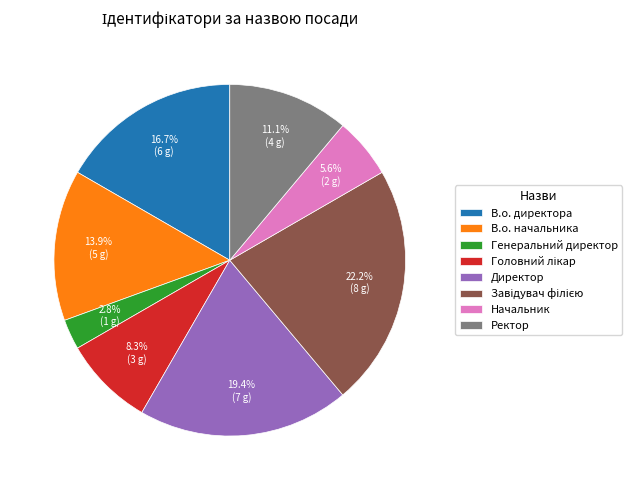

What is the smallest slice in the pie chart?

Генеральний директор